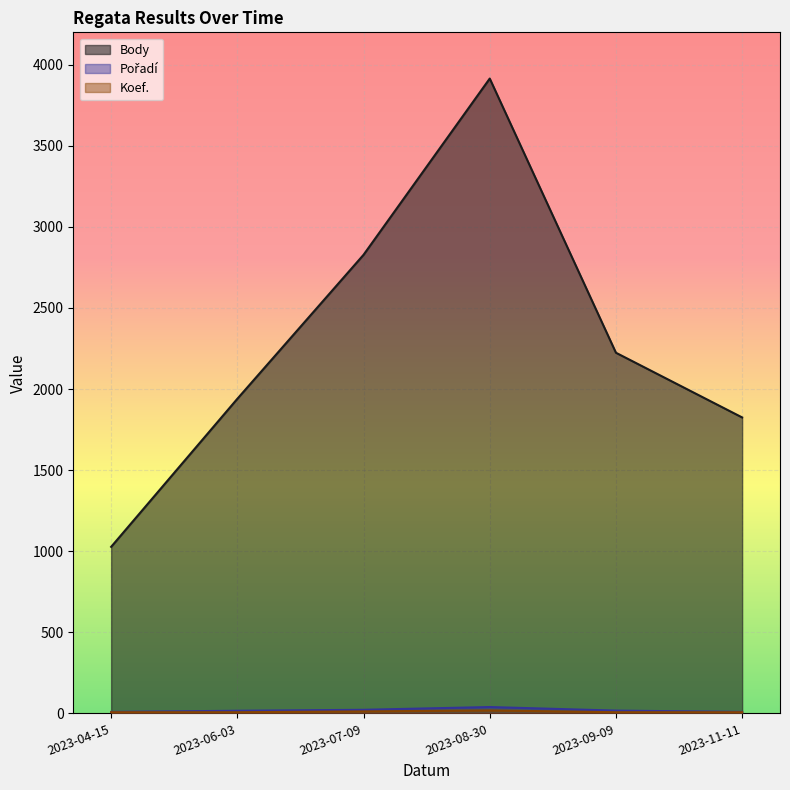

The Body series shows 2224 at 2023-09-09. True or false?

True